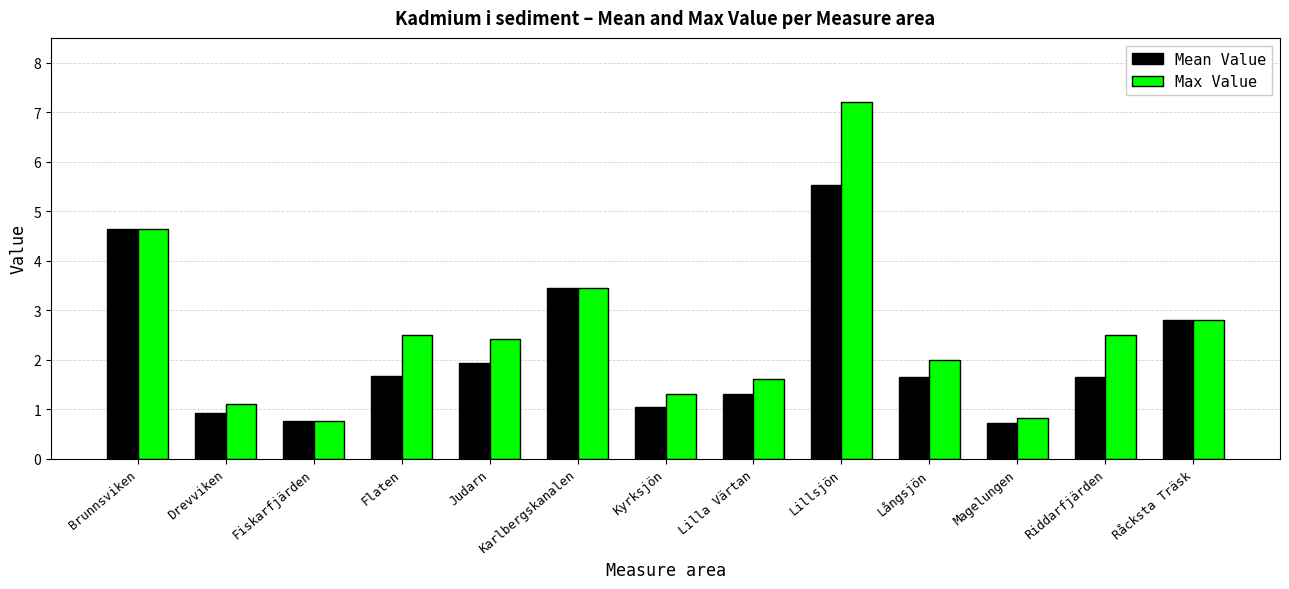

How many data points does each series have?

13